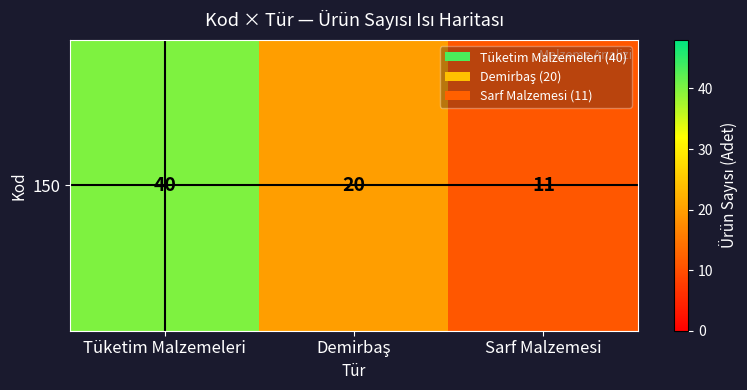

What is the difference between the values at Sarf Malzemesi and Tüketim Malzemeleri?

29